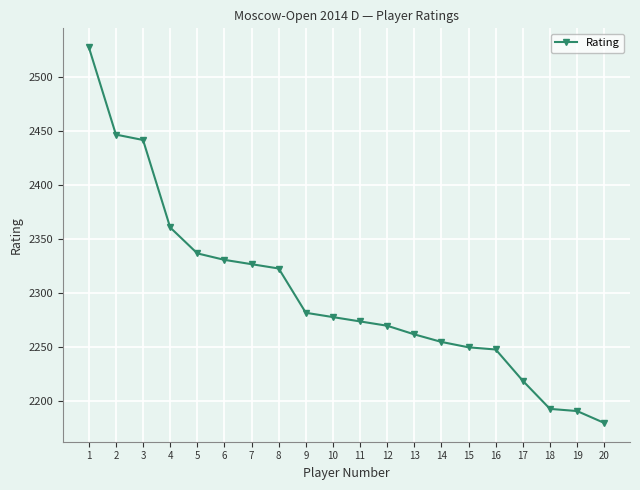

At which label does the data first exceed 2278?

1